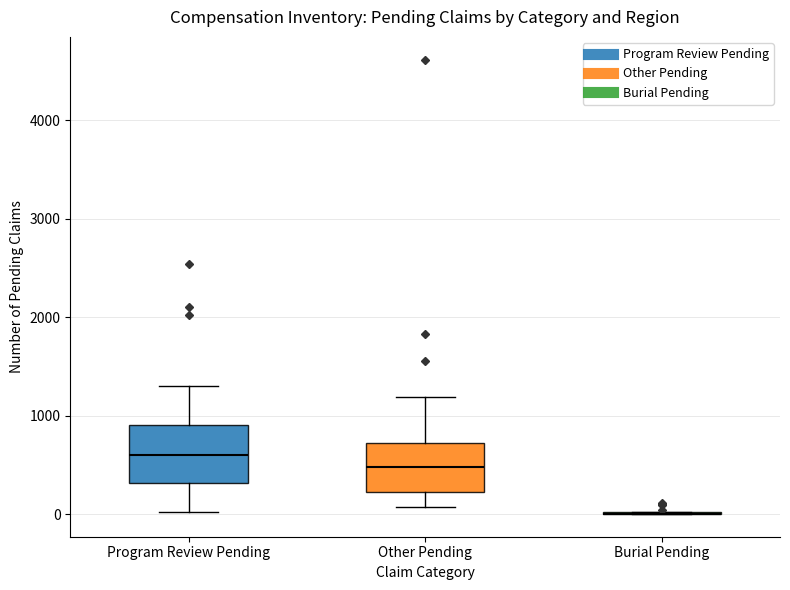

Reading left to right, read every box against the y-axis: the position of its median line, the range the box covers, and the ends of its whiskers. The values are not printed on the chart, so give them approximately, as read against the axis.

Program Review Pending: median 600, box 300 to 900, whiskers 0 to 1300
Other Pending: median 500, box 200 to 700, whiskers 100 to 1200
Burial Pending: box collapsed to a line at 0, whiskers 0 to 0